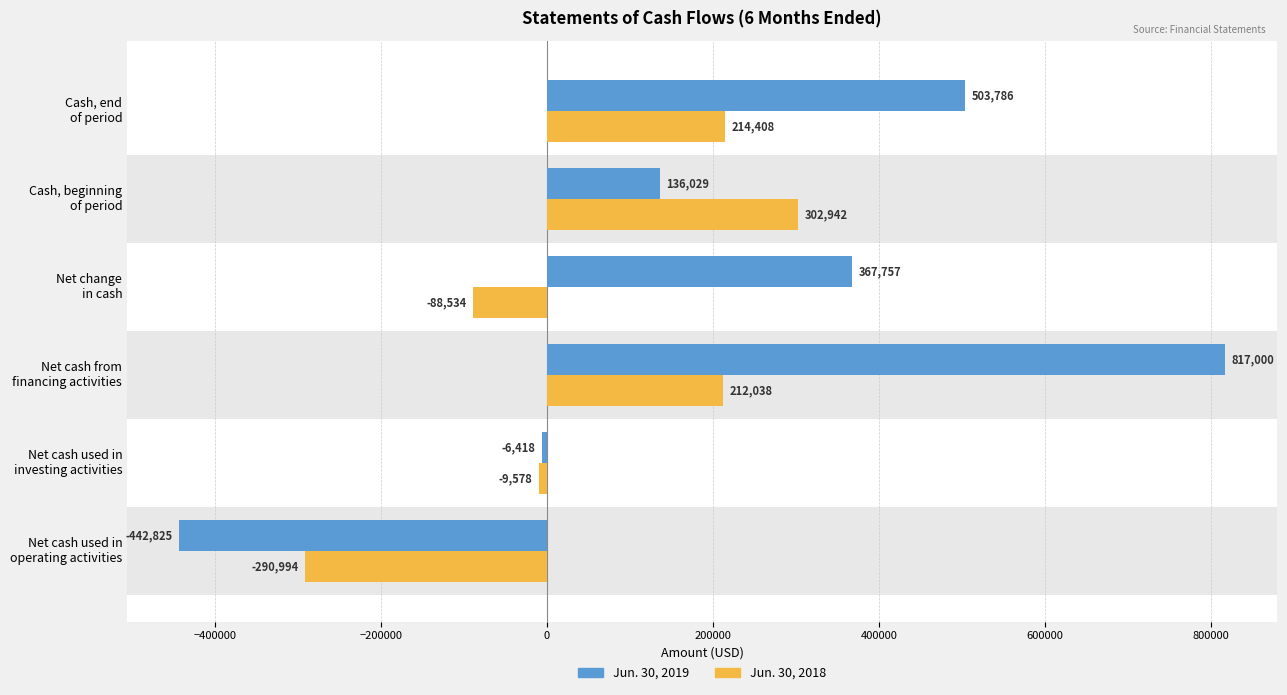

List the series in order of their peak value, highest first.

Jun. 30, 2019, Jun. 30, 2018